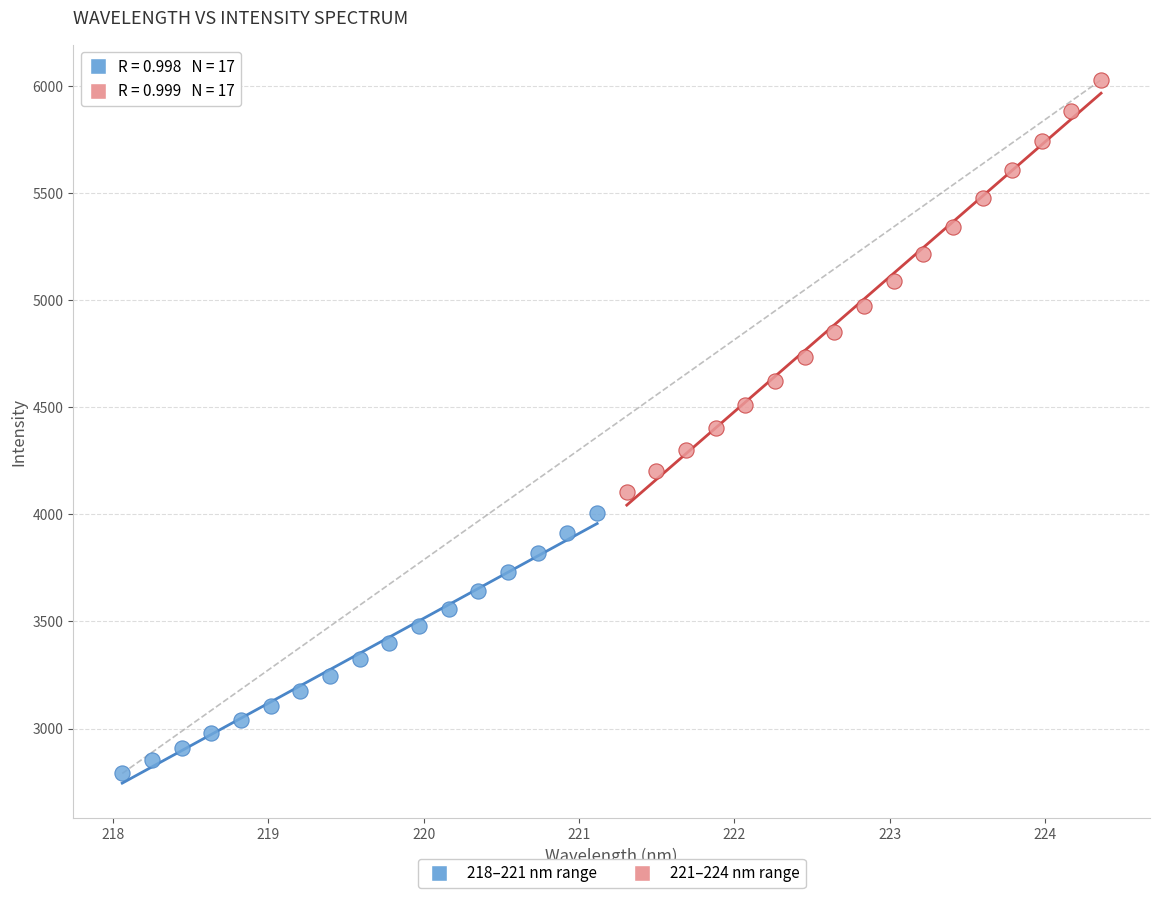

What are all the series names shown in the legend?

218–221 nm range, 221–224 nm range